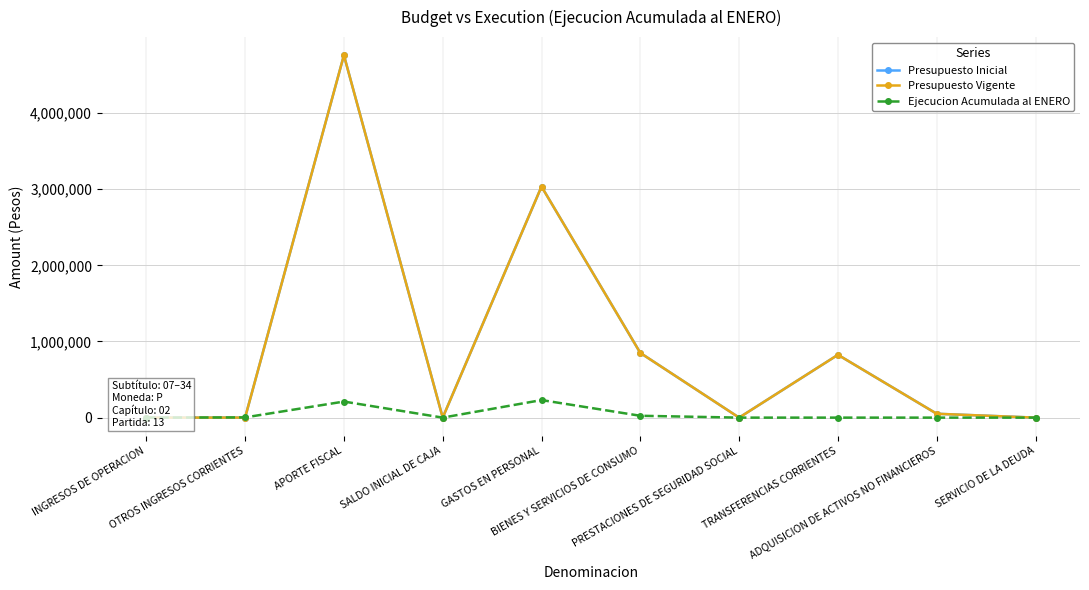

What is the maximum value shown in the chart?

4759523